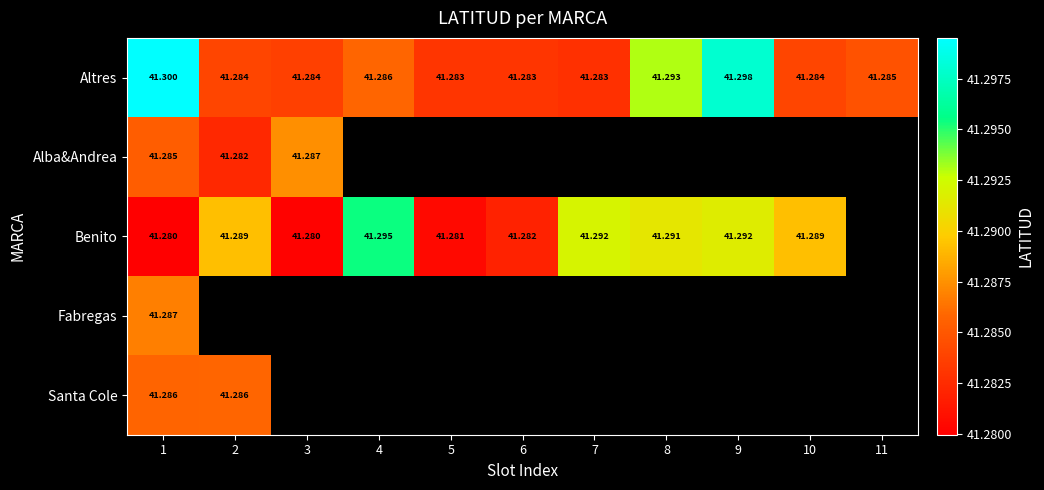

Is the value of Benito at 3 greater than the value of Altres at 7?

No